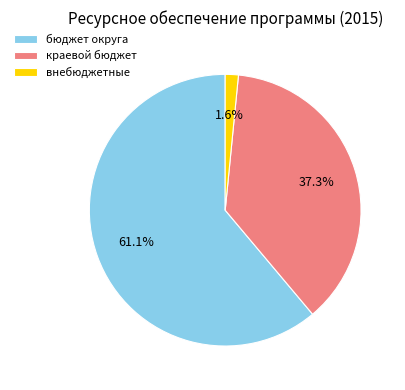

Is it true that краевой бюджет is 37% of the pie?

True